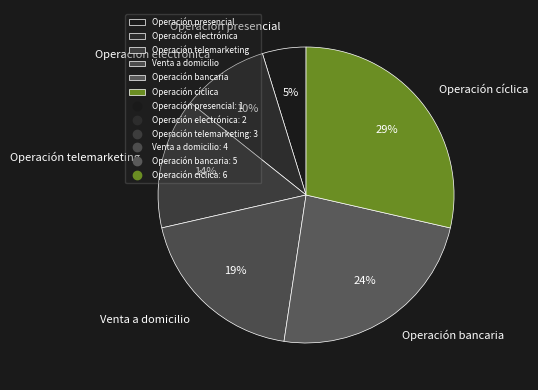

Which has a higher value, Operación bancaria or Venta a domicilio?

Operación bancaria